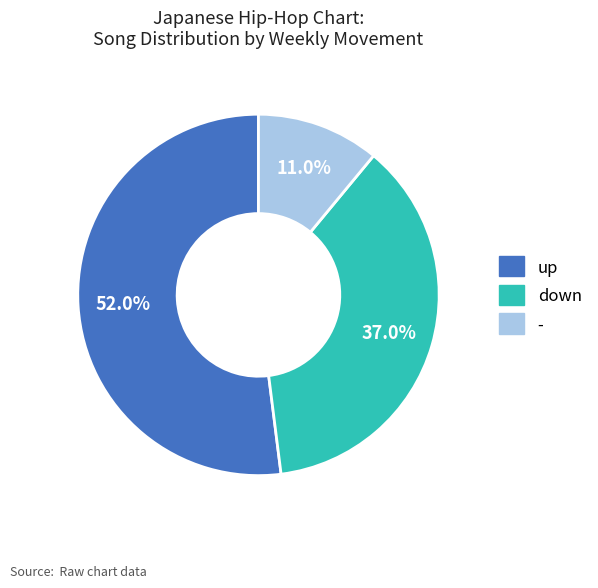

True or false: - accounts for 11% of the total.

True